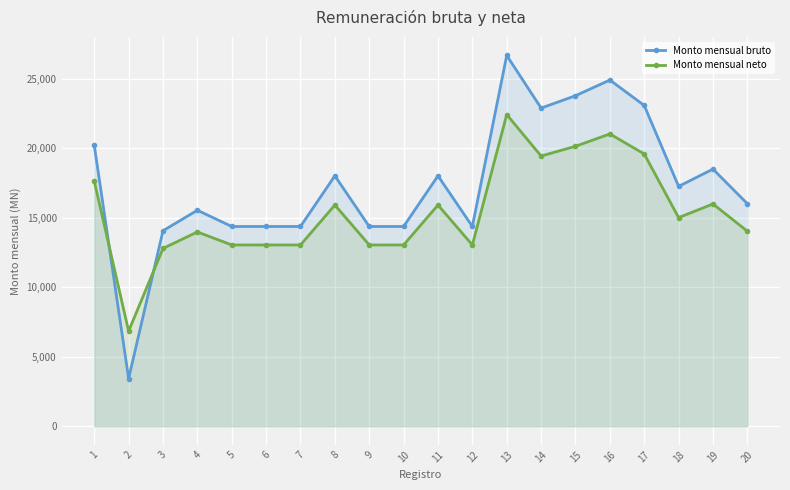

At which category is the sum across all series the highest?

13